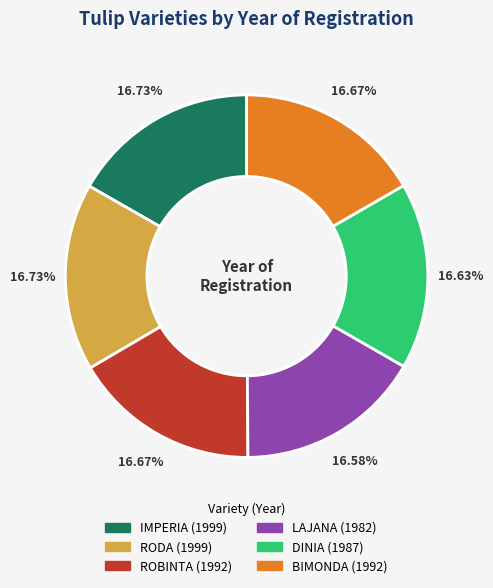

Count the number of slices in the pie.

6